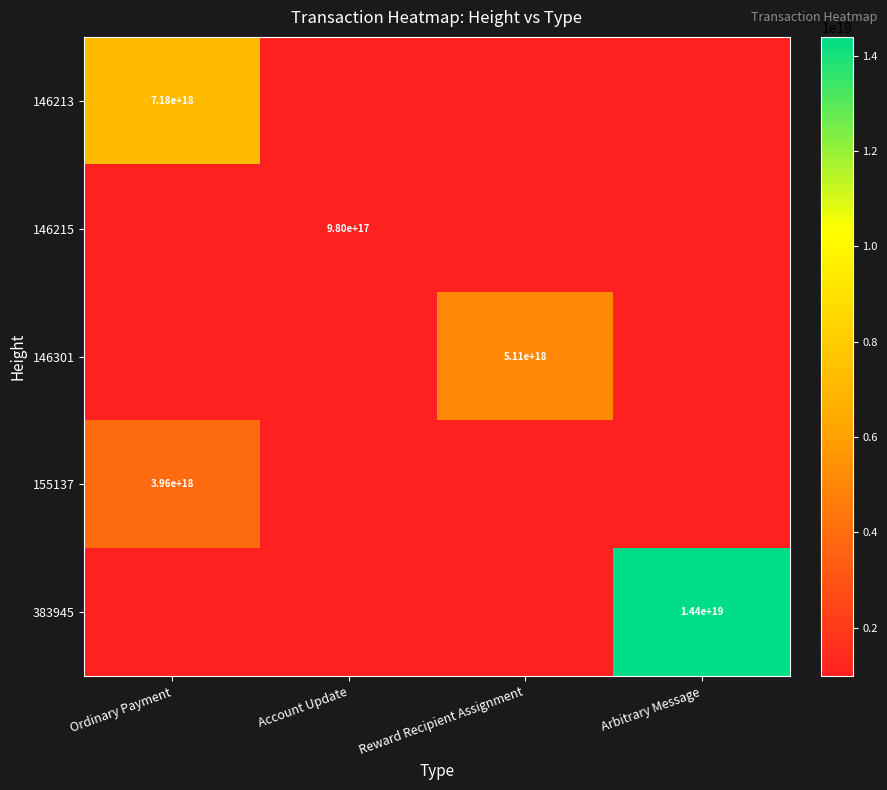

Is it true that 146213 equals 7180000000000000000 at Ordinary Payment?

True